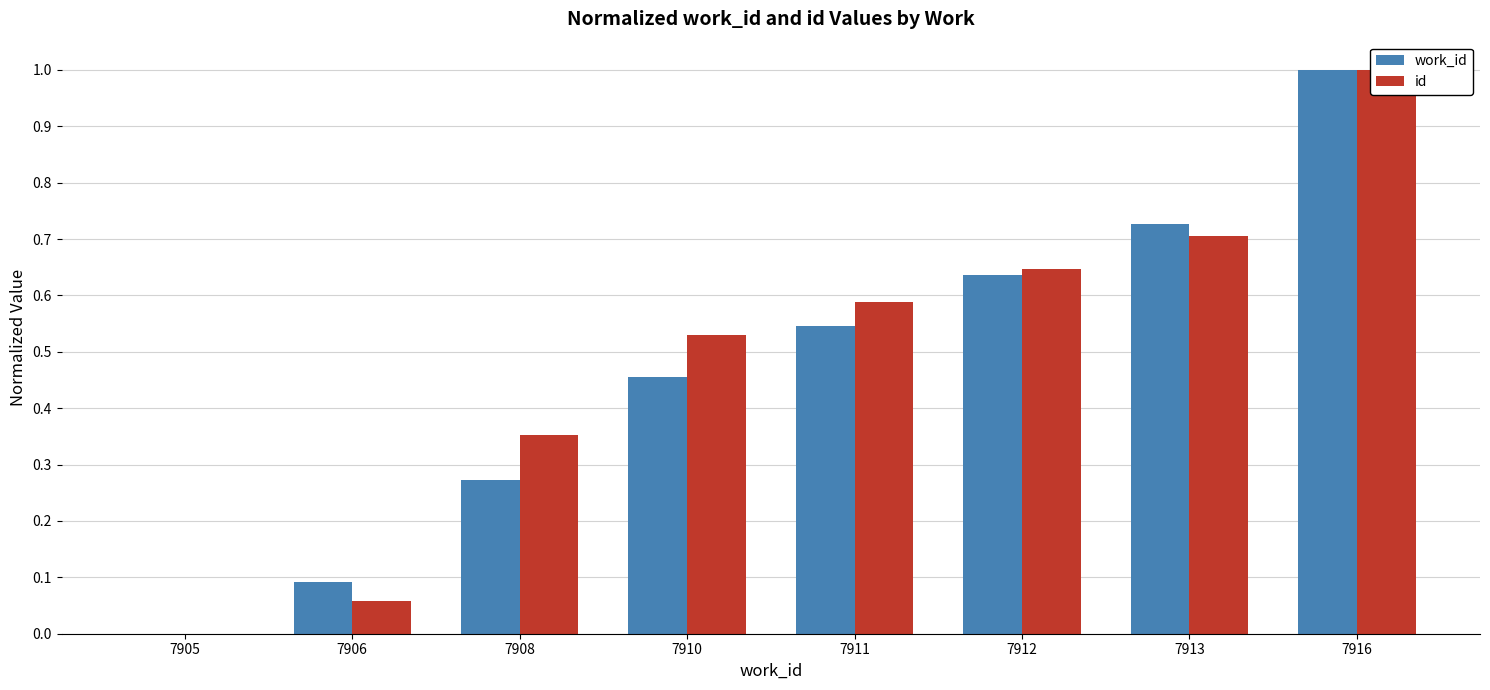

At how many categories does at least one series exceed 0?

7